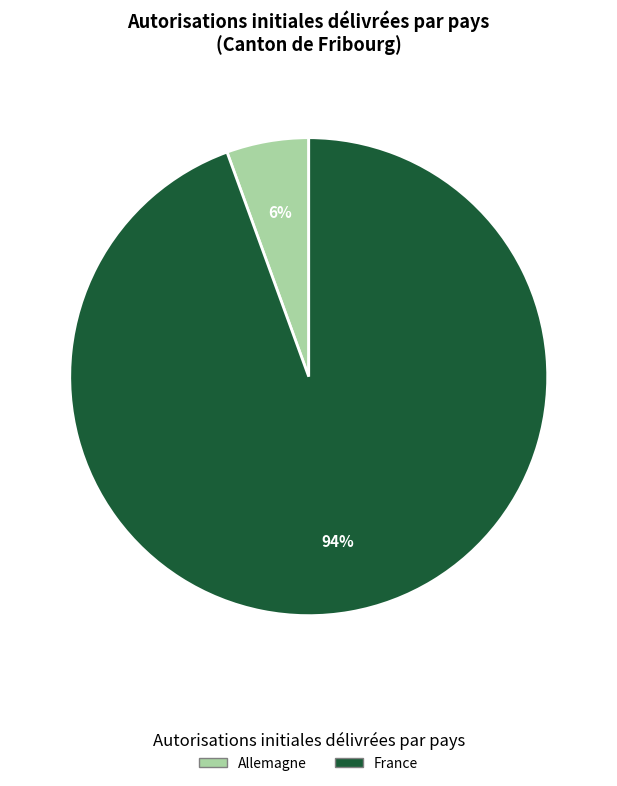

Is there a majority slice in this chart?

Yes